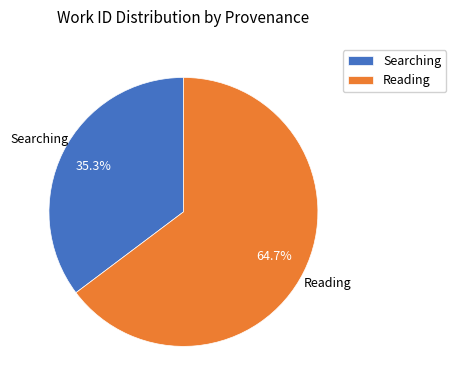

Which slice is the largest?

Reading